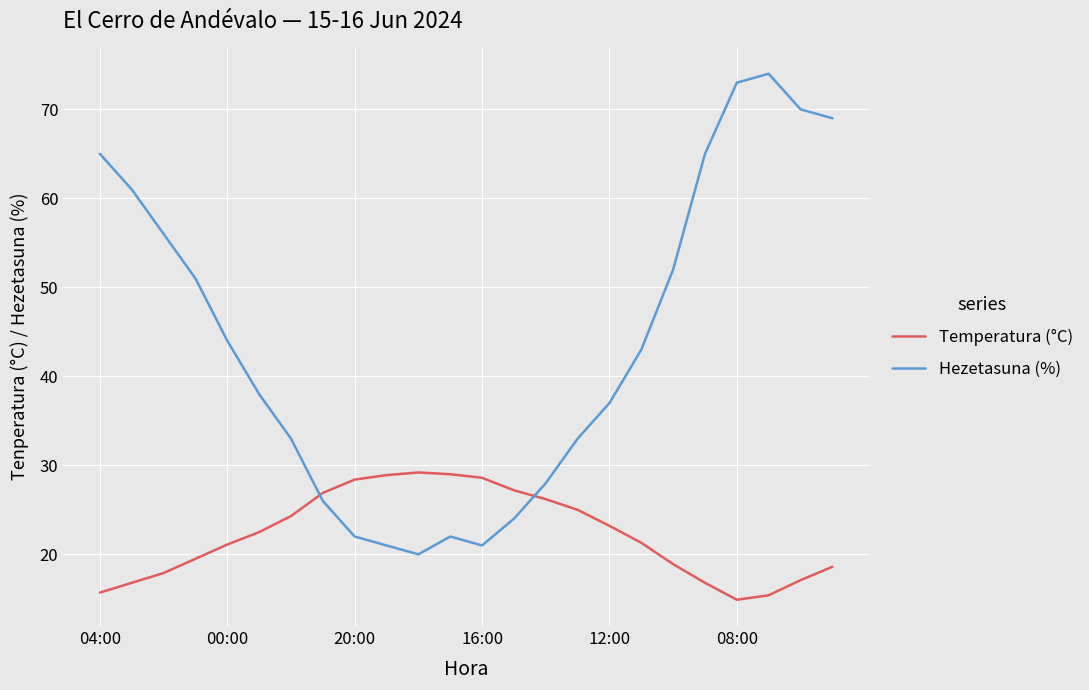

What is the sum of all Temperatura (°C) values?

533.4